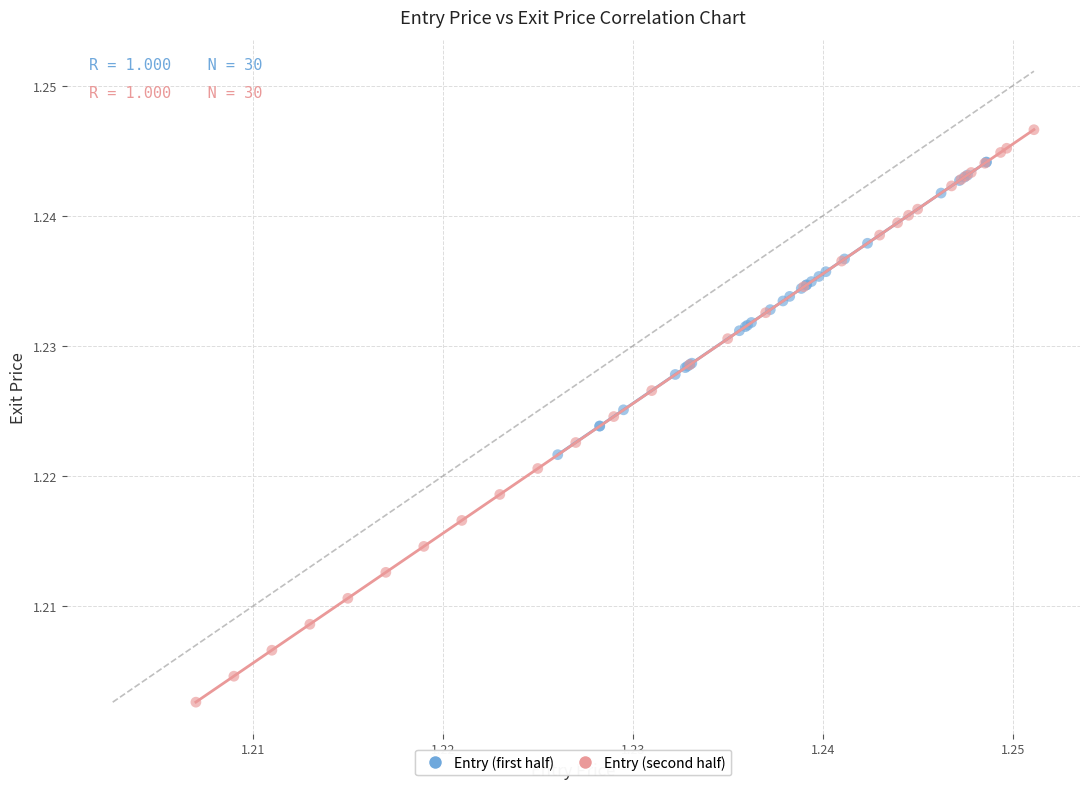

What are all the series names shown in the legend?

Entry (first half), Entry (second half)